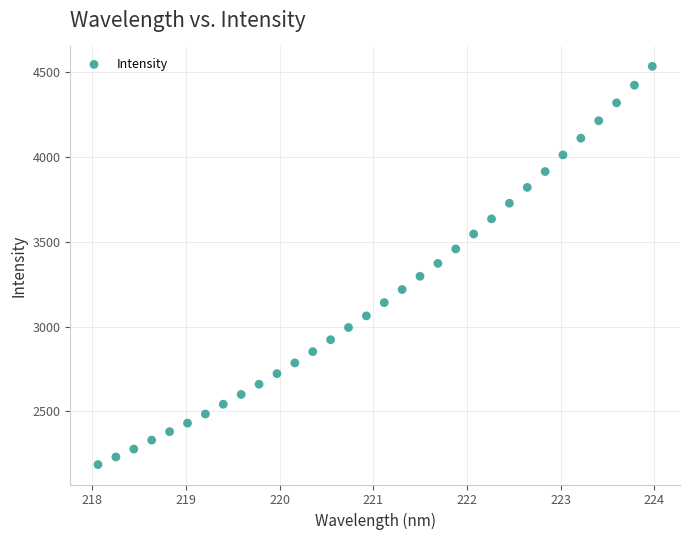

What is the range of X values (max minus min)?

5.9